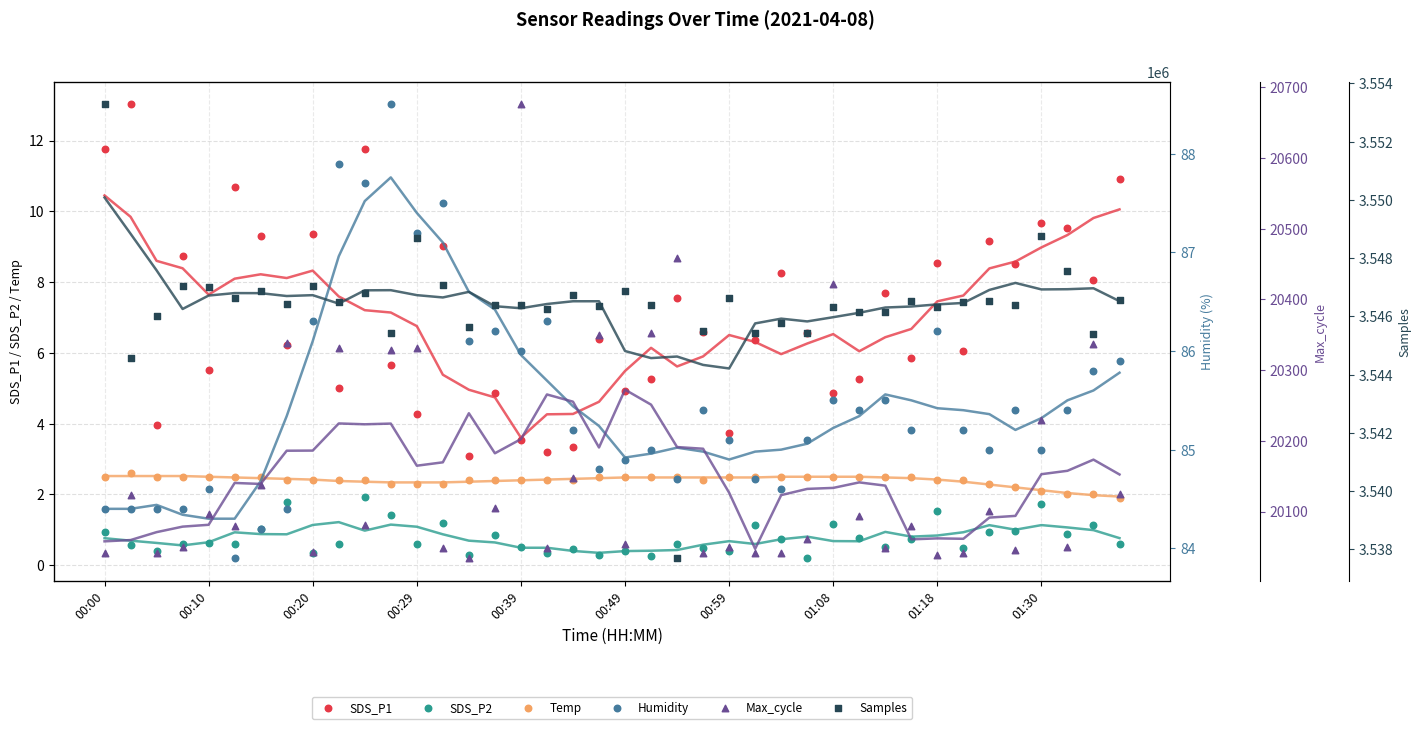

What are all the series names shown in the legend?

SDS_P1, SDS_P2, Temp, Humidity, Max_cycle, Samples